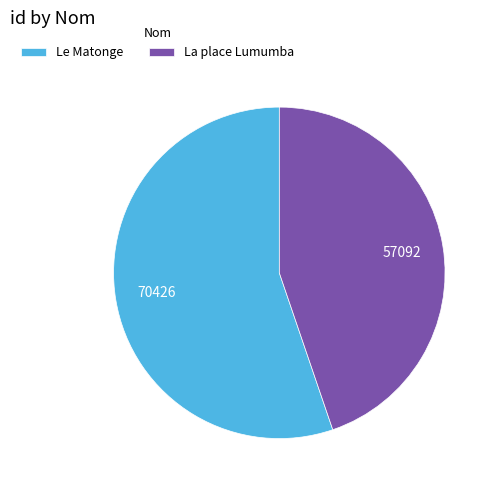

How many slices are in this pie chart?

2